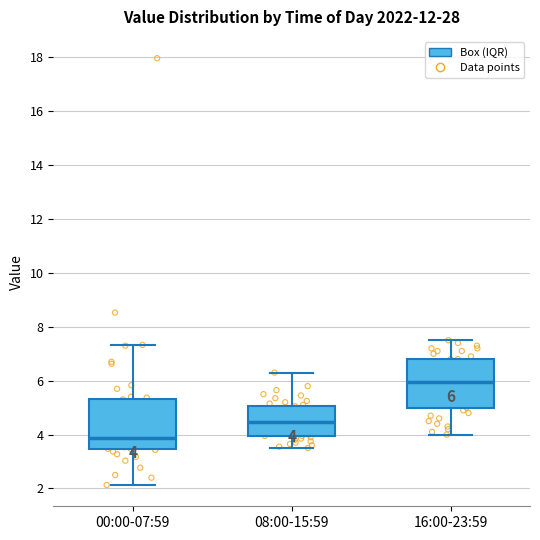

Which box's median line is the highest?

16:00-23:59